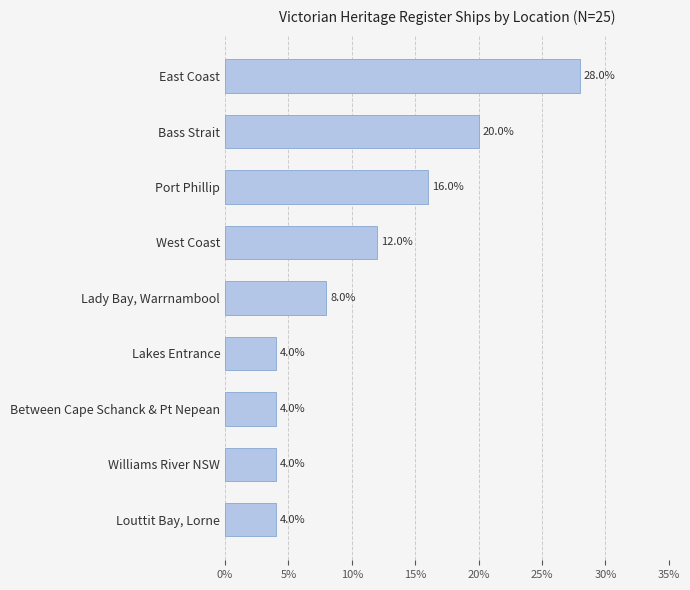

The value at Between Cape Schanck & Pt Nepean is 4.0. True or false?

True